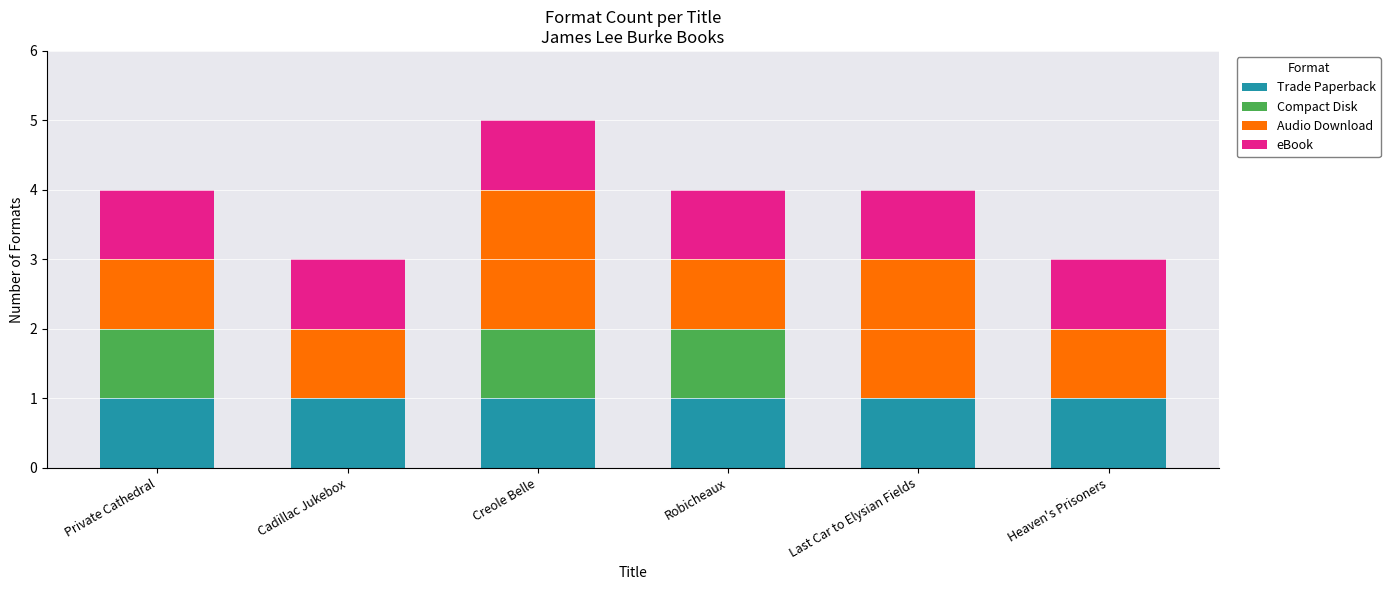

What are all the series names shown in the legend?

Trade Paperback, Compact Disk, Audio Download, eBook